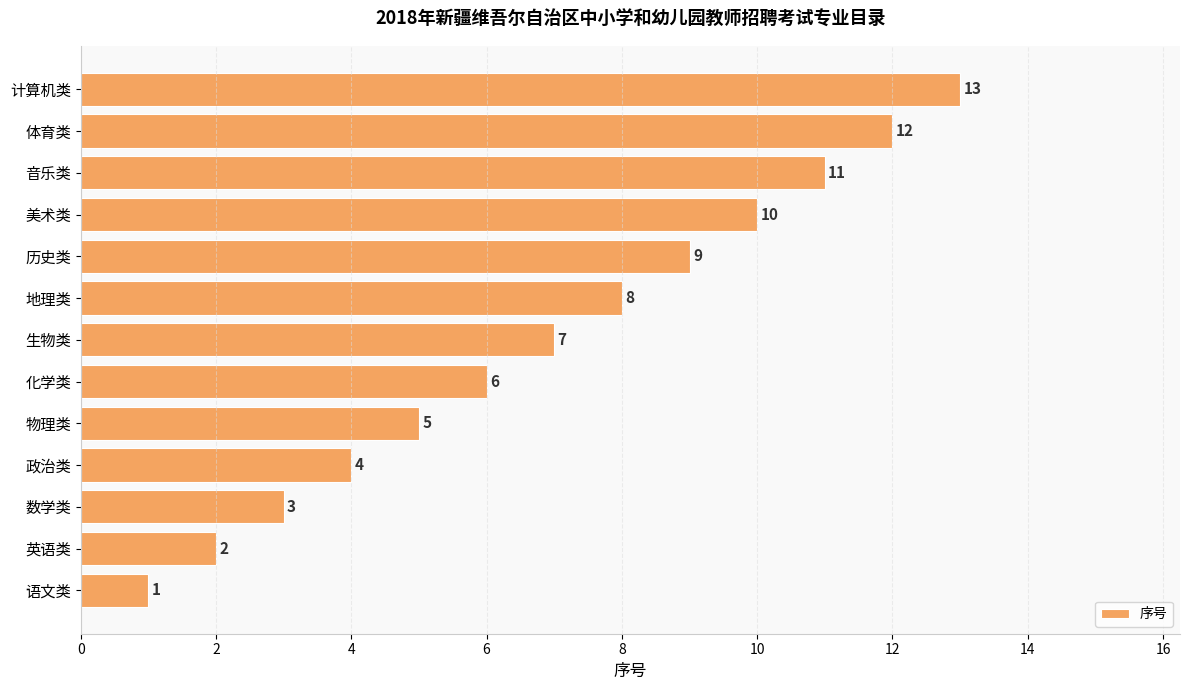

What is the ratio of the value at 化学类 to the value at 历史类?

0.7